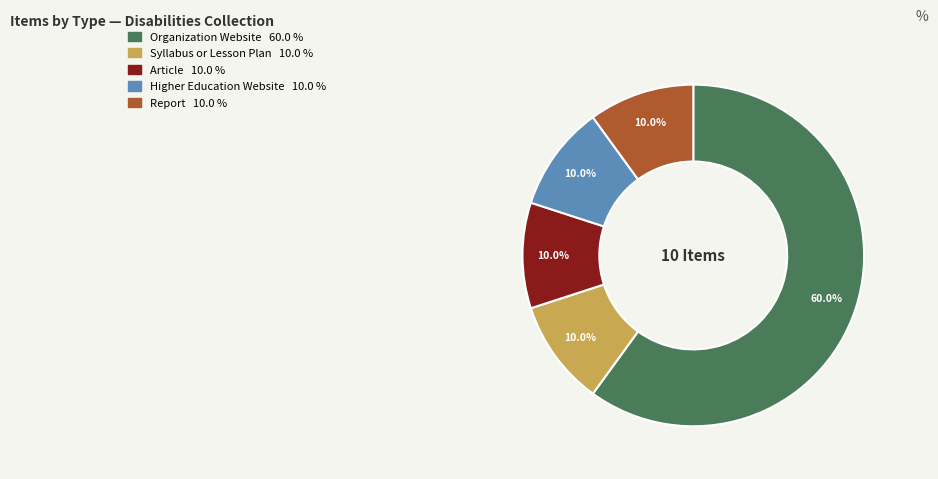

To the nearest percent, what percentage of the pie is Higher Education Website?

10%